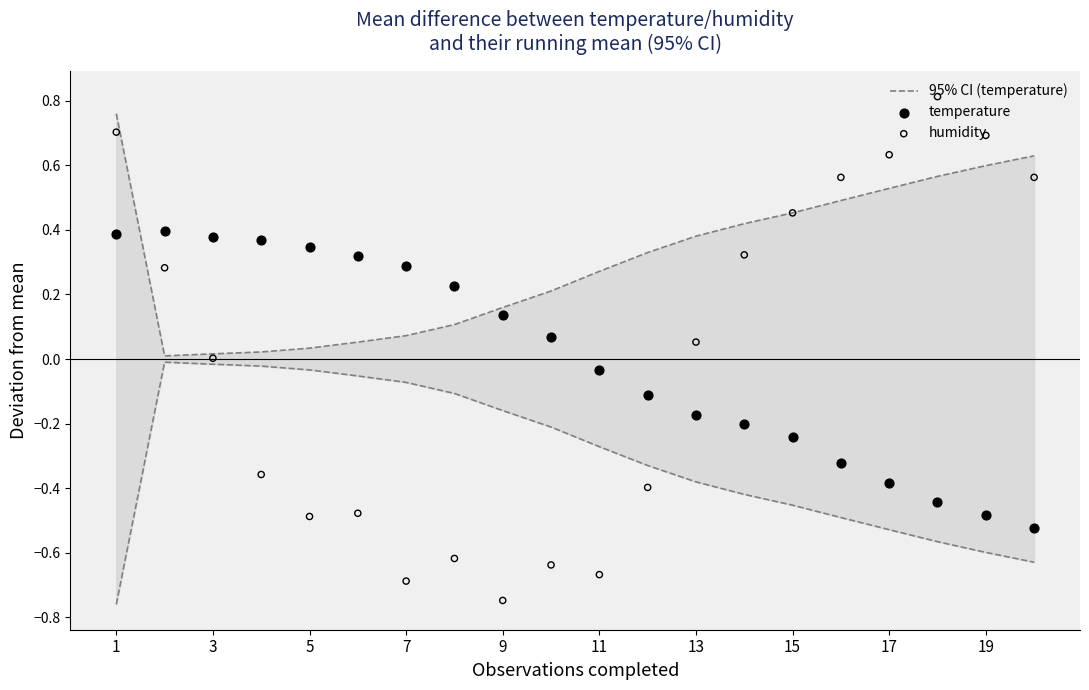

Which series has the largest Y range (max minus min)?

humidity